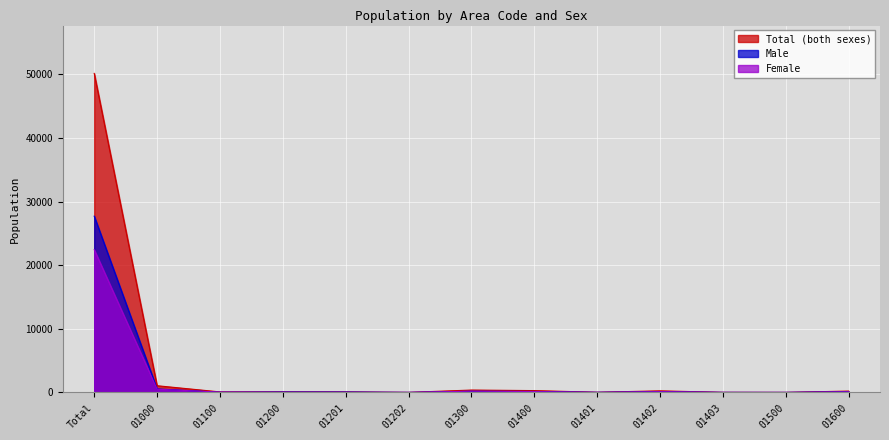

Reading left to right, list all the values displayed in this chart.

Total (both sexes): Total=50134	01000=1055	01100=81	01200=92	01201=84	01202=8	01300=374	01400=289	01401=25	01402=250	01403=14	01500=6	01600=213
Male: Total=27699	01000=551	01100=31	01200=69	01201=64	01202=5	01300=175	01400=153	01401=16	01402=129	01403=8	01500=5	01600=120
Female: Total=22435	01000=504	01100=50	01200=23	01201=20	01202=3	01300=199	01400=136	01401=9	01402=121	01403=6	01500=1	01600=93